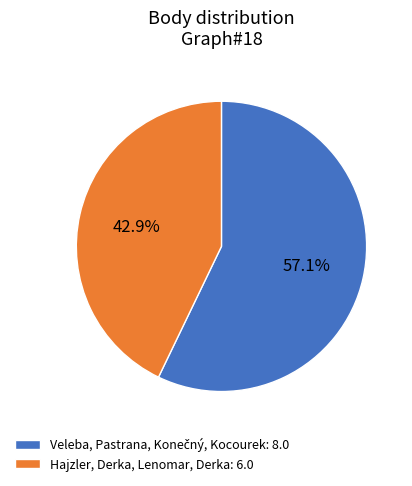

Is there any slice that represents more than half of the pie?

Yes